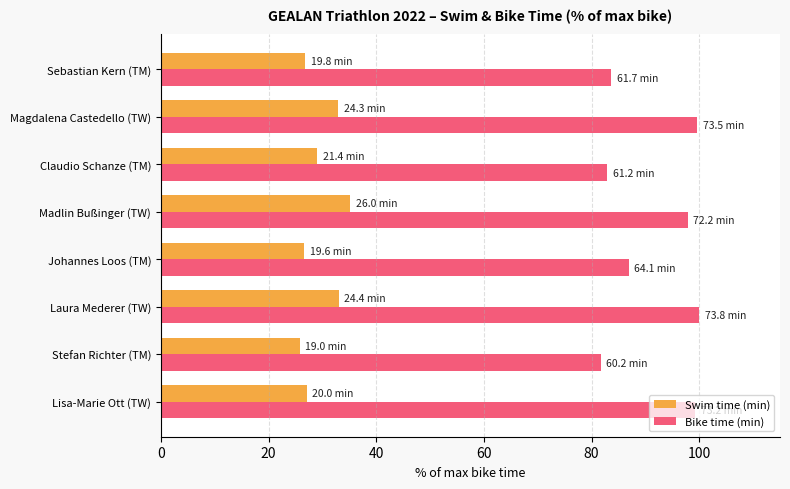

What are all the series names shown in the legend?

Swim time (min), Bike time (min)